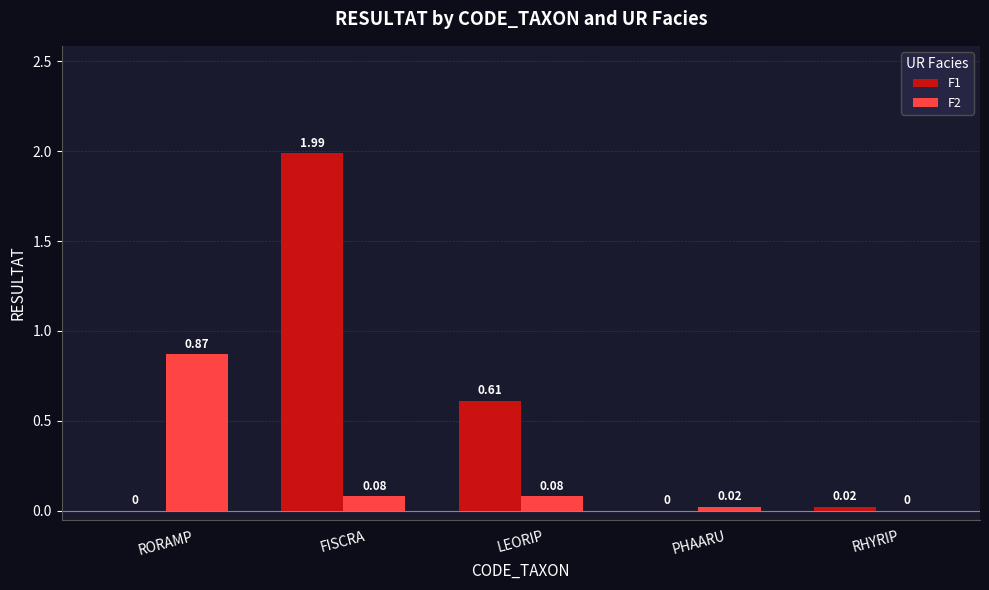

What is the sum of all F2 values?

1.1